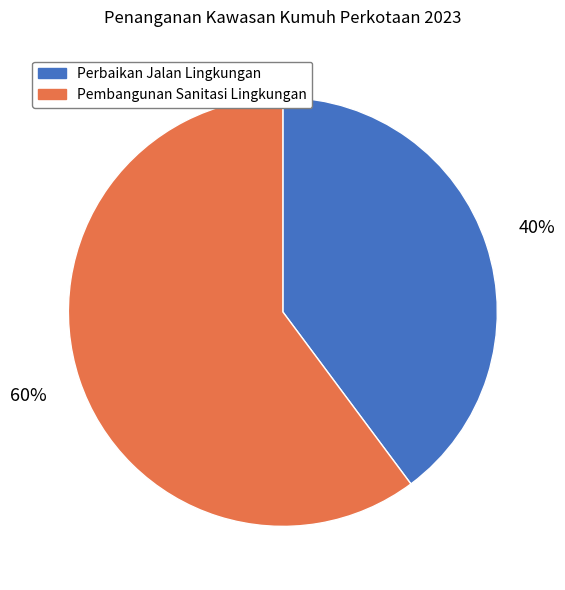

Is the sum of Perbaikan Jalan Lingkungan and Pembangunan Sanitasi Lingkungan greater than half?

Yes